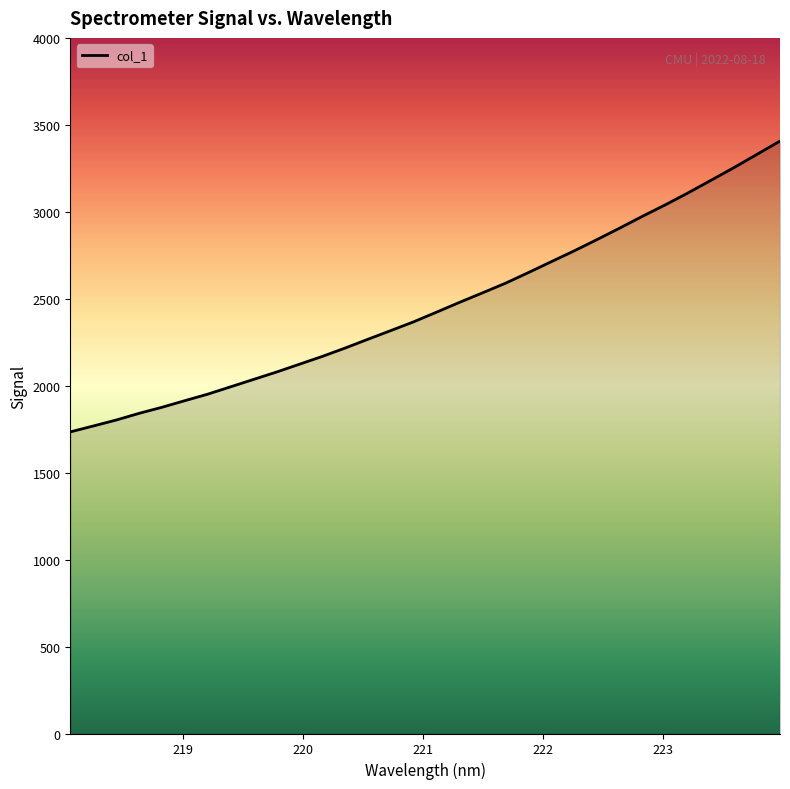

What is the minimum value shown in the chart?

1734.4